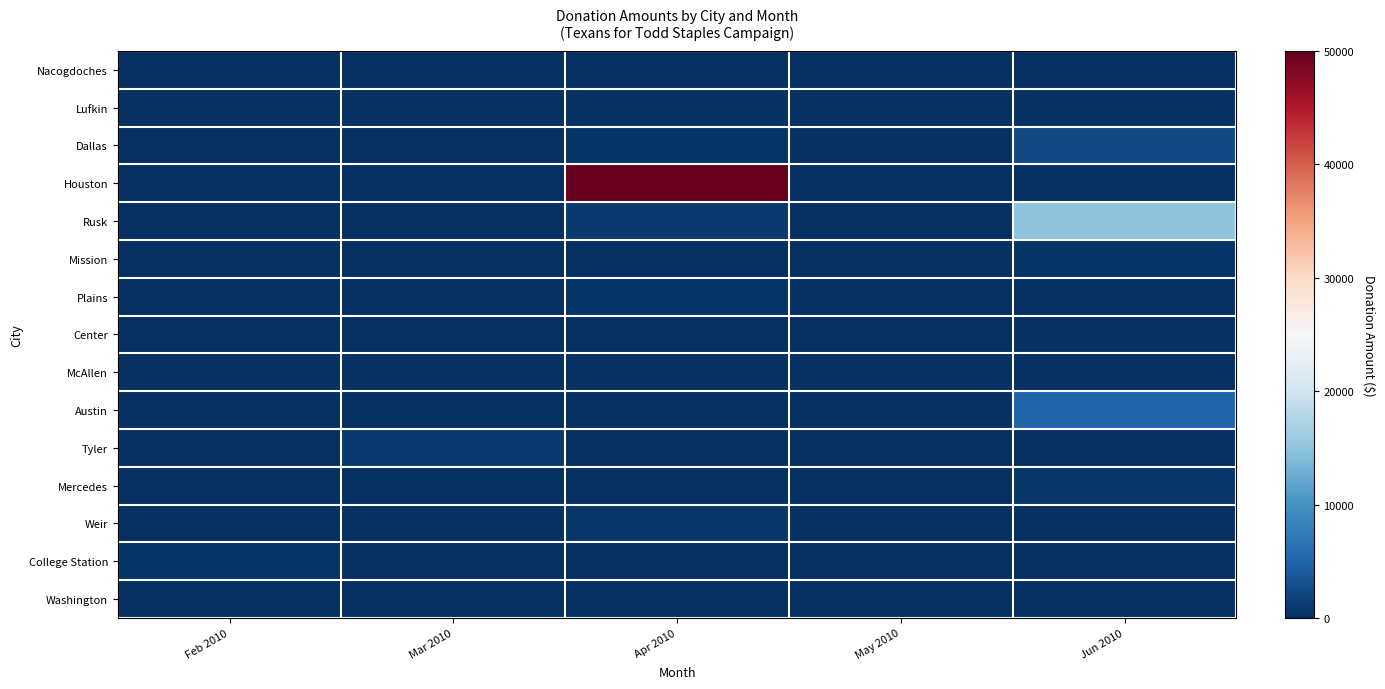

Reading right to left, transcribe all the data shown in this chart.

Nacogdoches: Jun 2010=0	May 2010=100	Apr 2010=0	Mar 2010=0	Feb 2010=0
Lufkin: Jun 2010=250	May 2010=0	Apr 2010=200	Mar 2010=0	Feb 2010=0
Dallas: Jun 2010=2450	May 2010=250	Apr 2010=500	Mar 2010=0	Feb 2010=0
Houston: Jun 2010=0	May 2010=0	Apr 2010=50000	Mar 2010=0	Feb 2010=0
Rusk: Jun 2010=15000	May 2010=0	Apr 2010=1000	Mar 2010=0	Feb 2010=0
Mission: Jun 2010=450	May 2010=0	Apr 2010=0	Mar 2010=0	Feb 2010=0
Plains: Jun 2010=0	May 2010=0	Apr 2010=500	Mar 2010=0	Feb 2010=0
Center: Jun 2010=200	May 2010=0	Apr 2010=0	Mar 2010=0	Feb 2010=0
McAllen: Jun 2010=0	May 2010=100	Apr 2010=0	Mar 2010=0	Feb 2010=0
Austin: Jun 2010=5000	May 2010=0	Apr 2010=0	Mar 2010=0	Feb 2010=0
Tyler: Jun 2010=0	May 2010=0	Apr 2010=0	Mar 2010=1000	Feb 2010=0
Mercedes: Jun 2010=600	May 2010=0	Apr 2010=0	Mar 2010=0	Feb 2010=0
Weir: Jun 2010=0	May 2010=0	Apr 2010=750	Mar 2010=0	Feb 2010=0
College Station: Jun 2010=0	May 2010=0	Apr 2010=0	Mar 2010=0	Feb 2010=500
Washington: Jun 2010=0	May 2010=0	Apr 2010=0	Mar 2010=100	Feb 2010=0